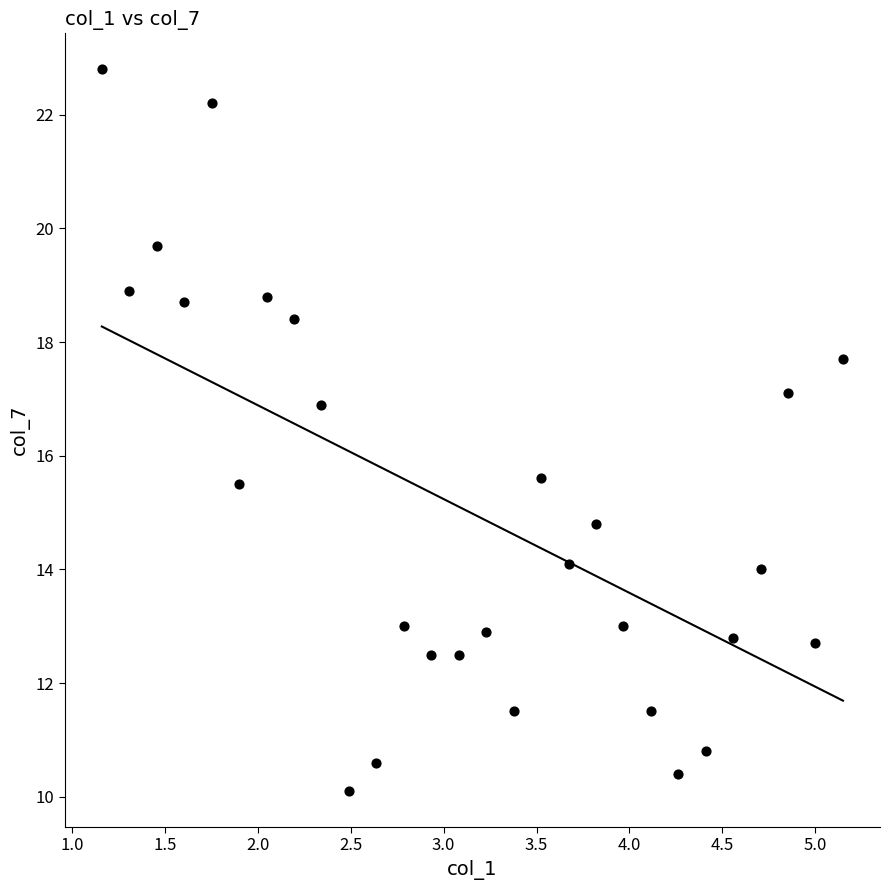

What is the range of Y values (max minus min)?

12.7